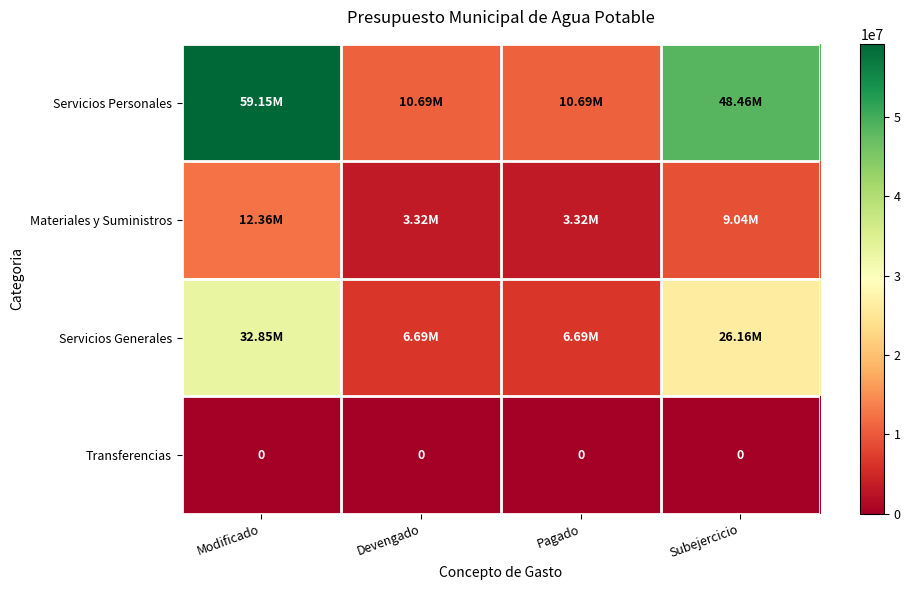

Where does the Servicios Personales series first go above 48459954?

Modificado